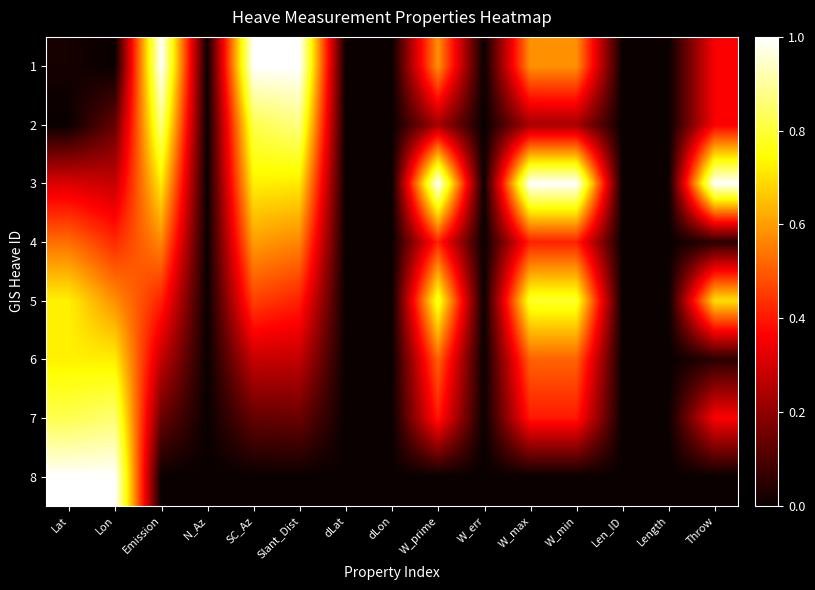

Reading left to right, what are all the values shown in this chart?

1: Lat=0.0	Lon=0.0	Emission=1.0	N_Az=0.0	SC_Az=1.0	Slant_Dist=1.0	dLat=0.0	dLon=0.0	W_prime=0.6	W_err=0.0	W_max=0.6	W_min=0.6	Len_ID=0.0	Length=0.0	Throw=0.4
2: Lat=0.0	Lon=0.1	Emission=0.9	N_Az=0.0	SC_Az=0.8	Slant_Dist=0.9	dLat=0.0	dLon=0.0	W_prime=0.2	W_err=0.0	W_max=0.2	W_min=0.2	Len_ID=0.0	Length=0.0	Throw=0.4
3: Lat=0.3	Lon=0.3	Emission=0.7	N_Az=0.0	SC_Az=0.7	Slant_Dist=0.7	dLat=0.0	dLon=0.0	W_prime=1.0	W_err=0.0	W_max=1.0	W_min=1.0	Len_ID=0.0	Length=0.0	Throw=1.0
4: Lat=0.5	Lon=0.4	Emission=0.6	N_Az=0.0	SC_Az=0.6	Slant_Dist=0.6	dLat=0.0	dLon=0.0	W_prime=0.4	W_err=0.0	W_max=0.4	W_min=0.4	Len_ID=0.0	Length=0.0	Throw=0.1
5: Lat=0.7	Lon=0.6	Emission=0.4	N_Az=0.0	SC_Az=0.5	Slant_Dist=0.4	dLat=0.0	dLon=0.0	W_prime=0.8	W_err=0.0	W_max=0.8	W_min=0.8	Len_ID=0.0	Length=0.0	Throw=0.7
6: Lat=0.7	Lon=0.7	Emission=0.3	N_Az=0.0	SC_Az=0.3	Slant_Dist=0.3	dLat=0.0	dLon=0.0	W_prime=0.5	W_err=0.0	W_max=0.5	W_min=0.5	Len_ID=0.0	Length=0.0	Throw=0.1
7: Lat=0.8	Lon=0.9	Emission=0.1	N_Az=0.0	SC_Az=0.1	Slant_Dist=0.1	dLat=0.0	dLon=0.0	W_prime=0.4	W_err=0.0	W_max=0.4	W_min=0.4	Len_ID=0.0	Length=0.0	Throw=0.4
8: Lat=1.0	Lon=1.0	Emission=0.0	N_Az=0.0	SC_Az=0.0	Slant_Dist=0.0	dLat=0.0	dLon=0.0	W_prime=0.0	W_err=0.0	W_max=0.0	W_min=0.0	Len_ID=0.0	Length=0.0	Throw=0.0